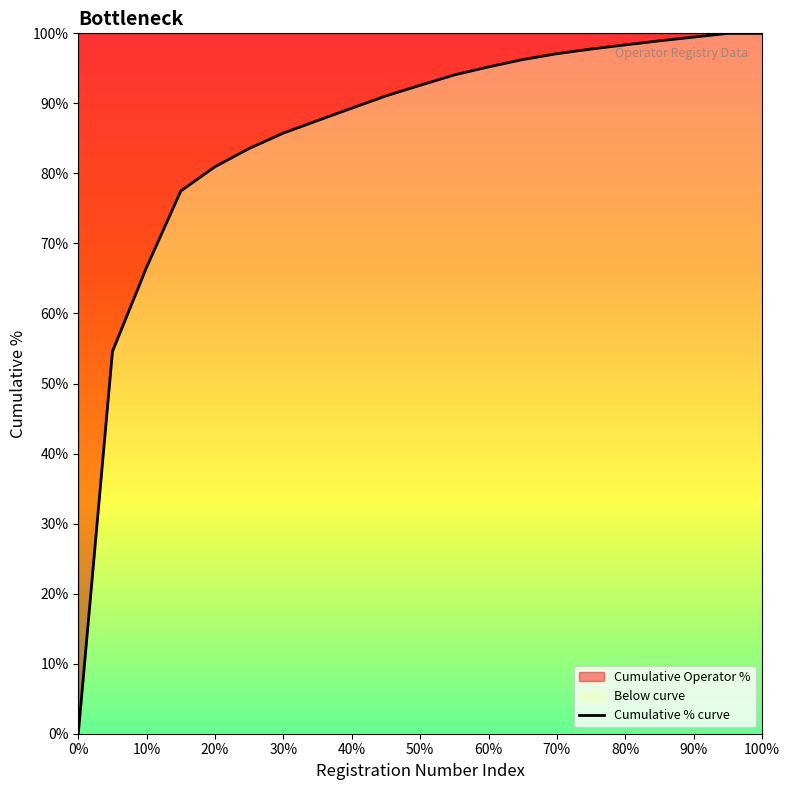

Count the number of data series in this chart.

1